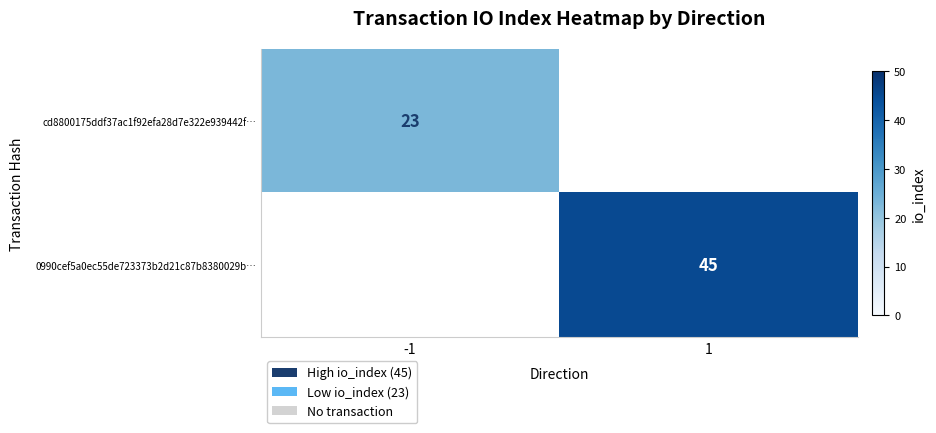

Is it true that 0990cef5a0ec55de723373b2d21c87b8380029b… equals 13 at 1?

False